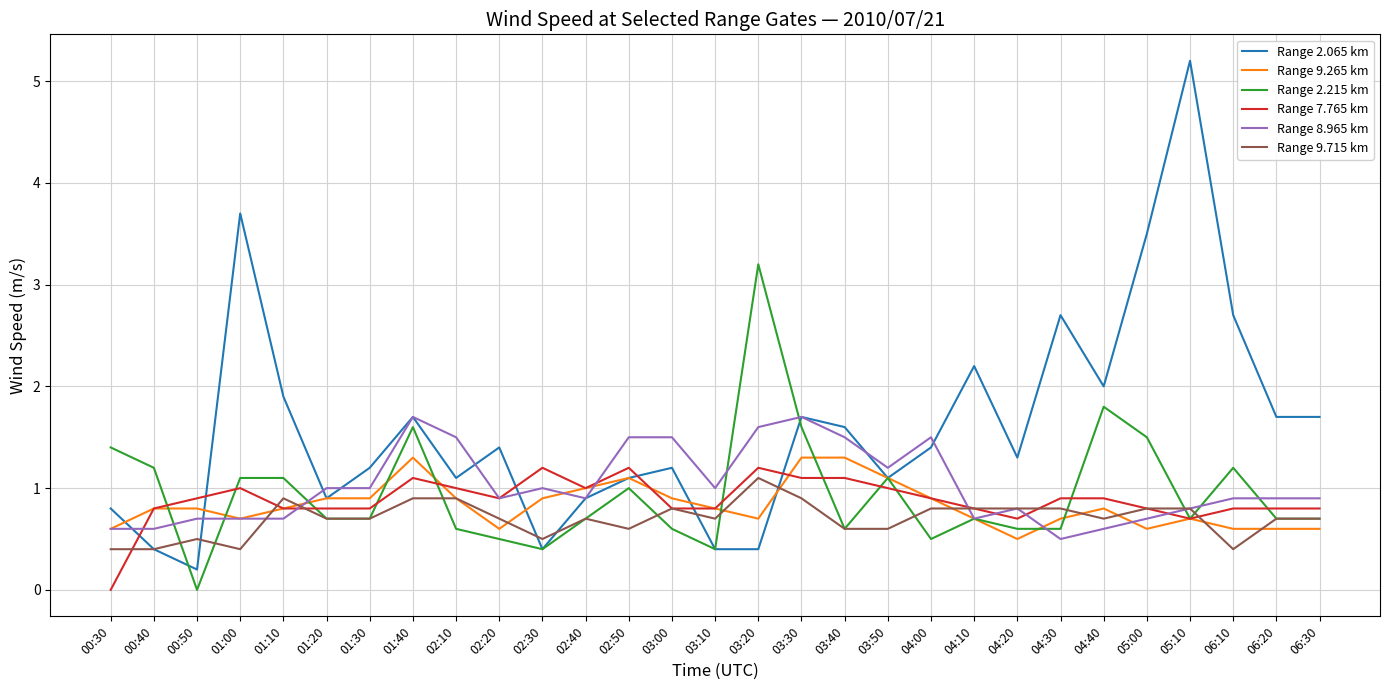

Which series ends up on top after the final intersection of Range 7.765 km and Range 2.215 km?

Range 7.765 km